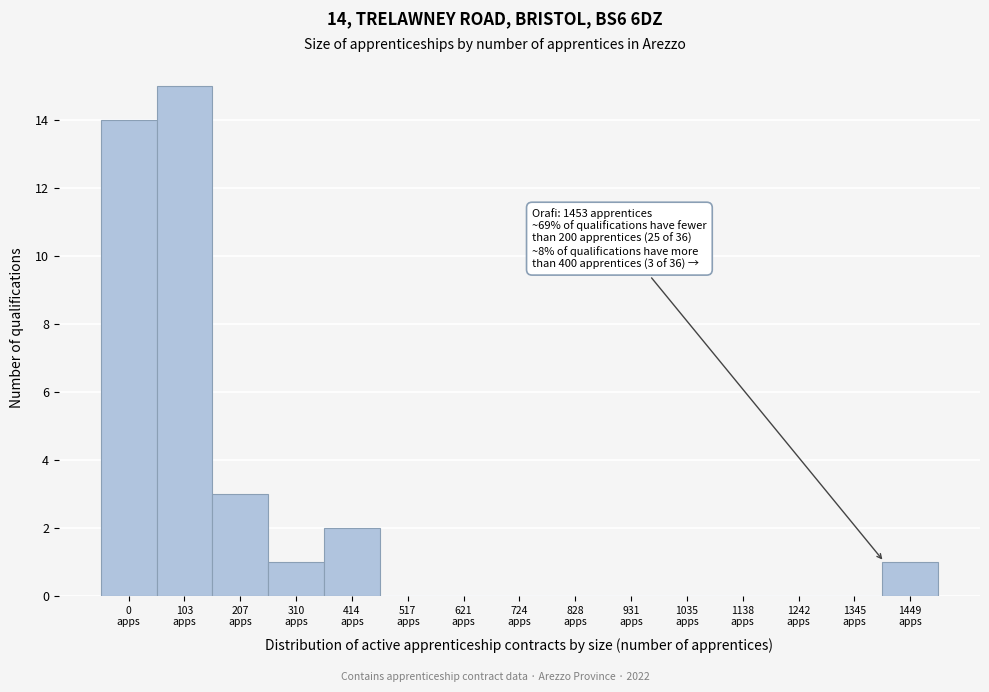

What is the greatest value displayed?

15